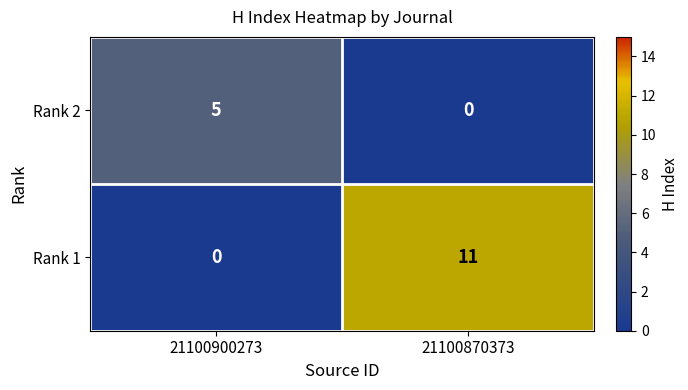

What is the greatest value displayed?

11